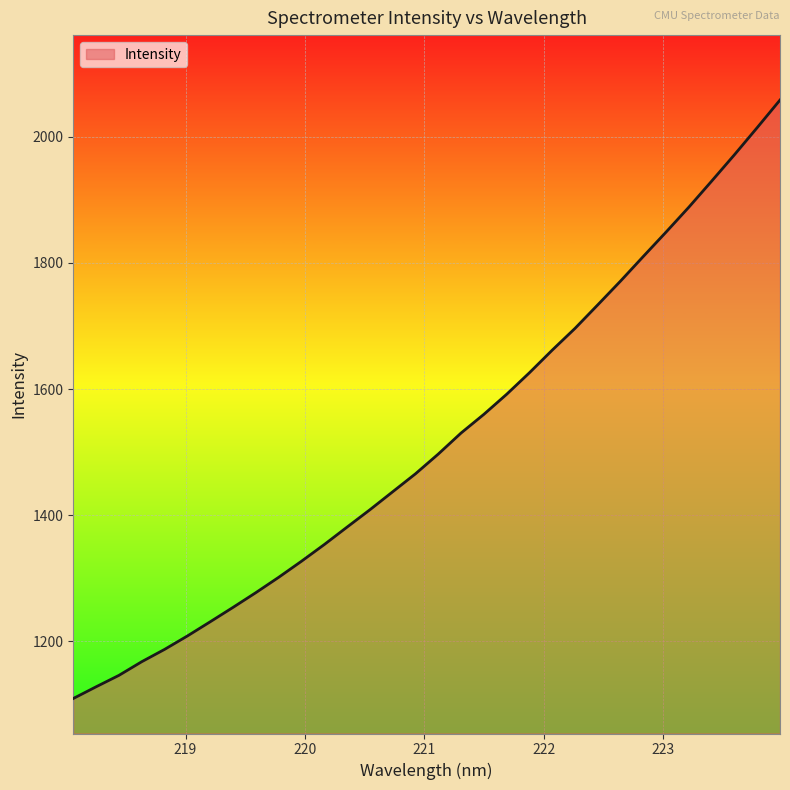

What is the smallest value displayed?

1109.4